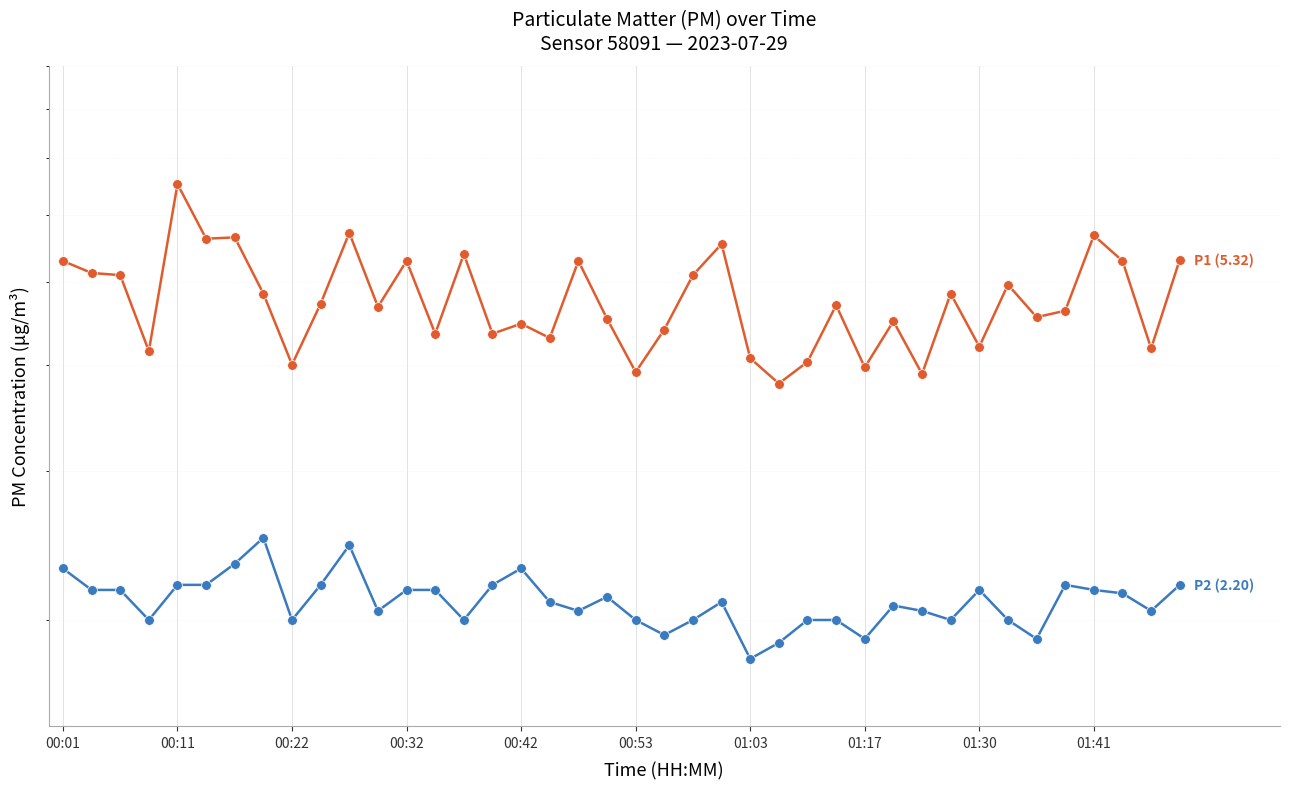

Which series has the largest range (max minus min)?

P1 (5.32)